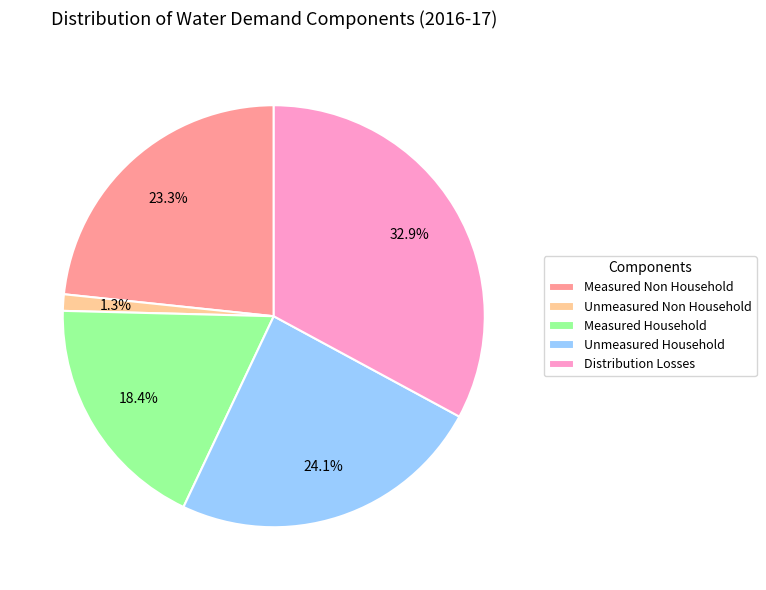

Is there any slice that represents more than half of the pie?

No